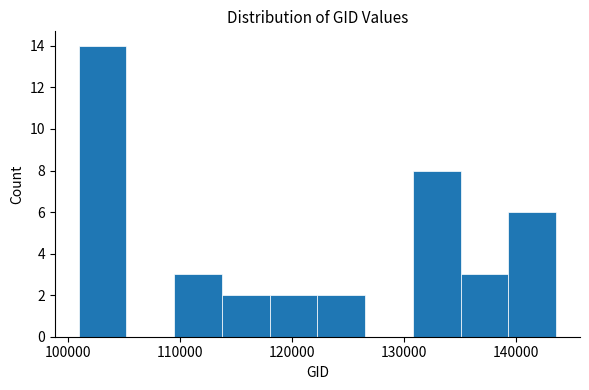

Reading left to right, transcribe this chart: for each bar, give the range it covers on the x-axis and its height. Neither the bar edges nor the heights are printed on the chart, so give them approximately, as read against the axes.

101000 to 105000: 14
105000 to 109000: 0
109000 to 114000: 3
114000 to 118000: 2
118000 to 122000: 2
122000 to 127000: 2
127000 to 131000: 0
131000 to 135000: 8
135000 to 139000: 3
139000 to 144000: 6